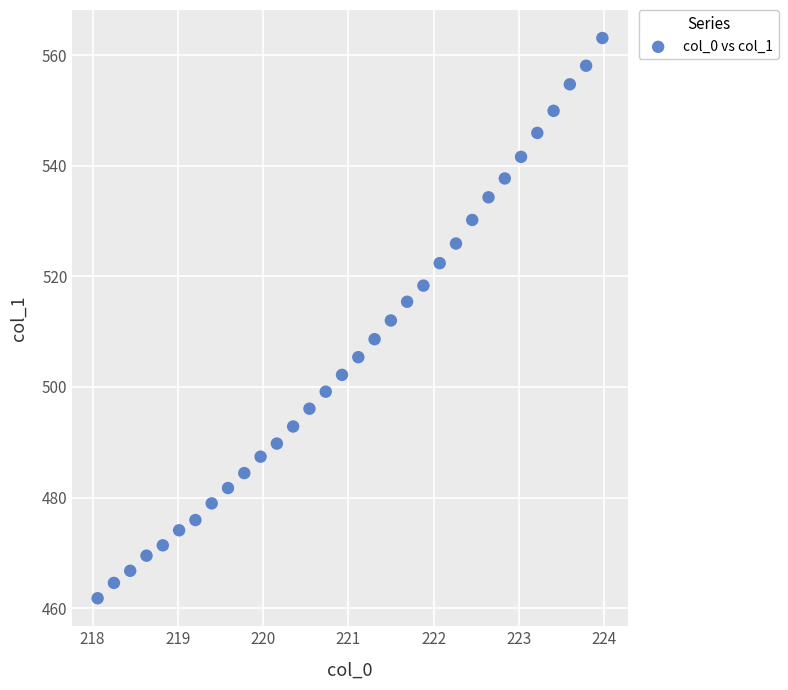

What is the range of Y values (max minus min)?

101.3